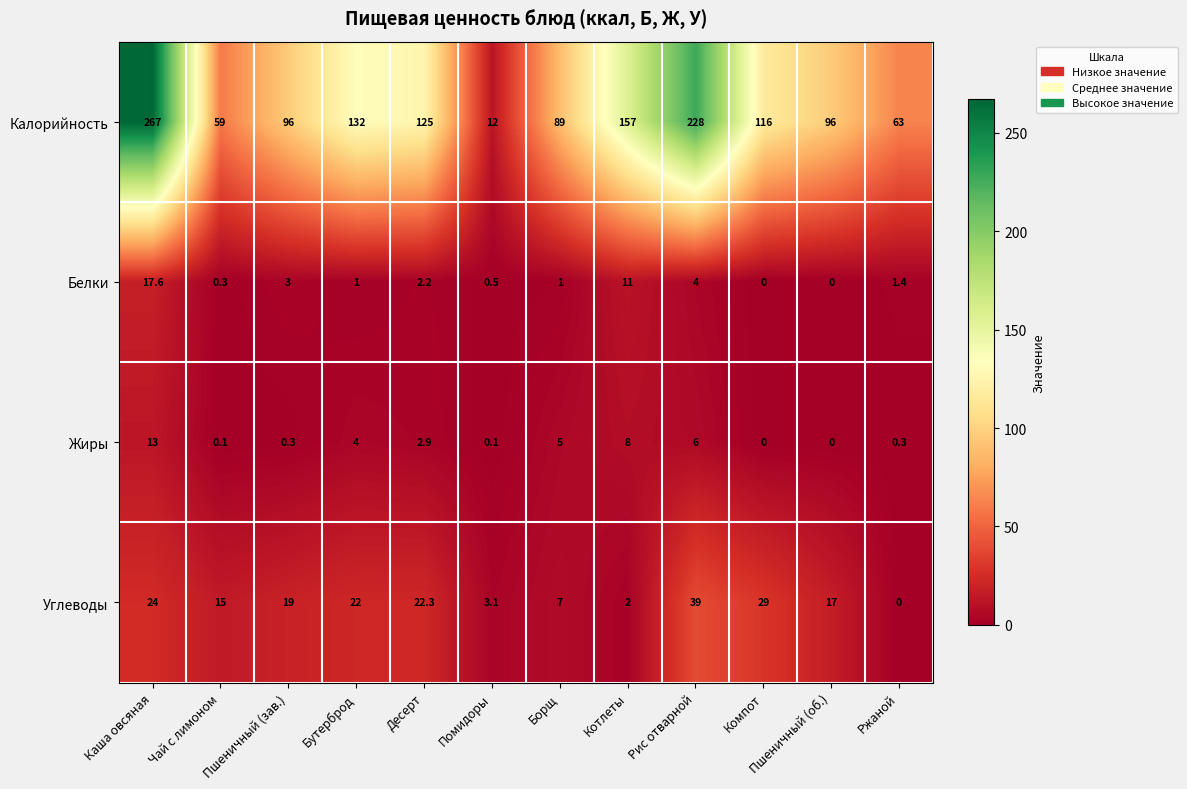

At how many categories does at least one series exceed 136?

3